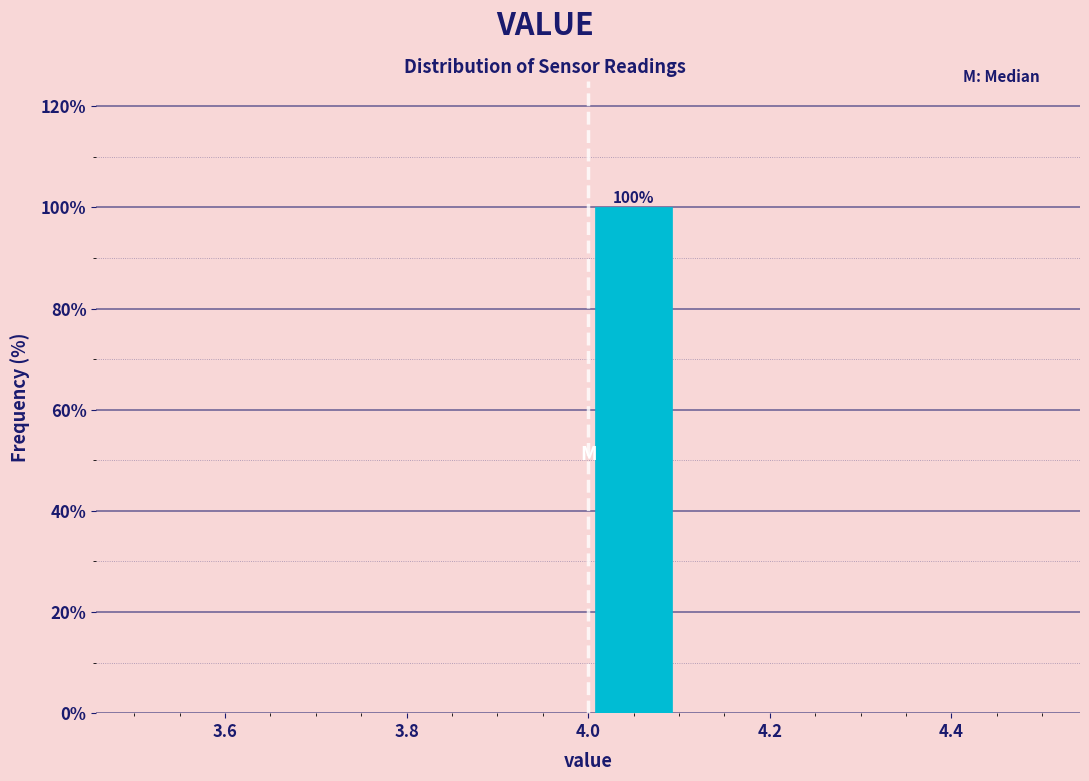

Over which range of the x-axis is the bar tallest?

4.0 to 4.1